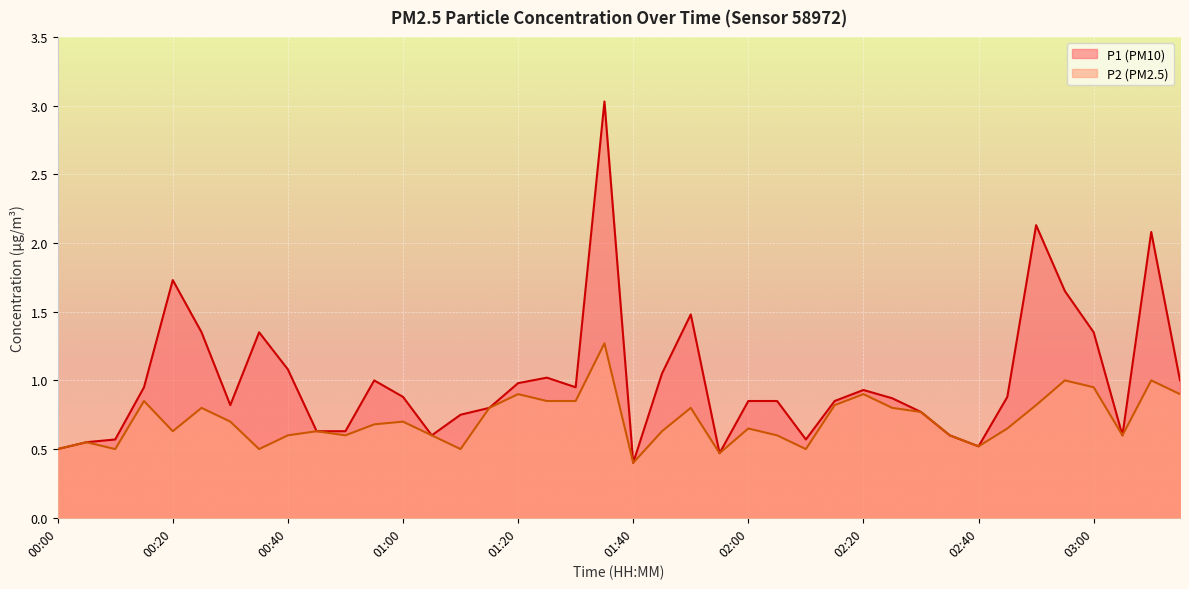

Is the value of P2 at 01:55 greater than the value of P1 at 00:05?

No